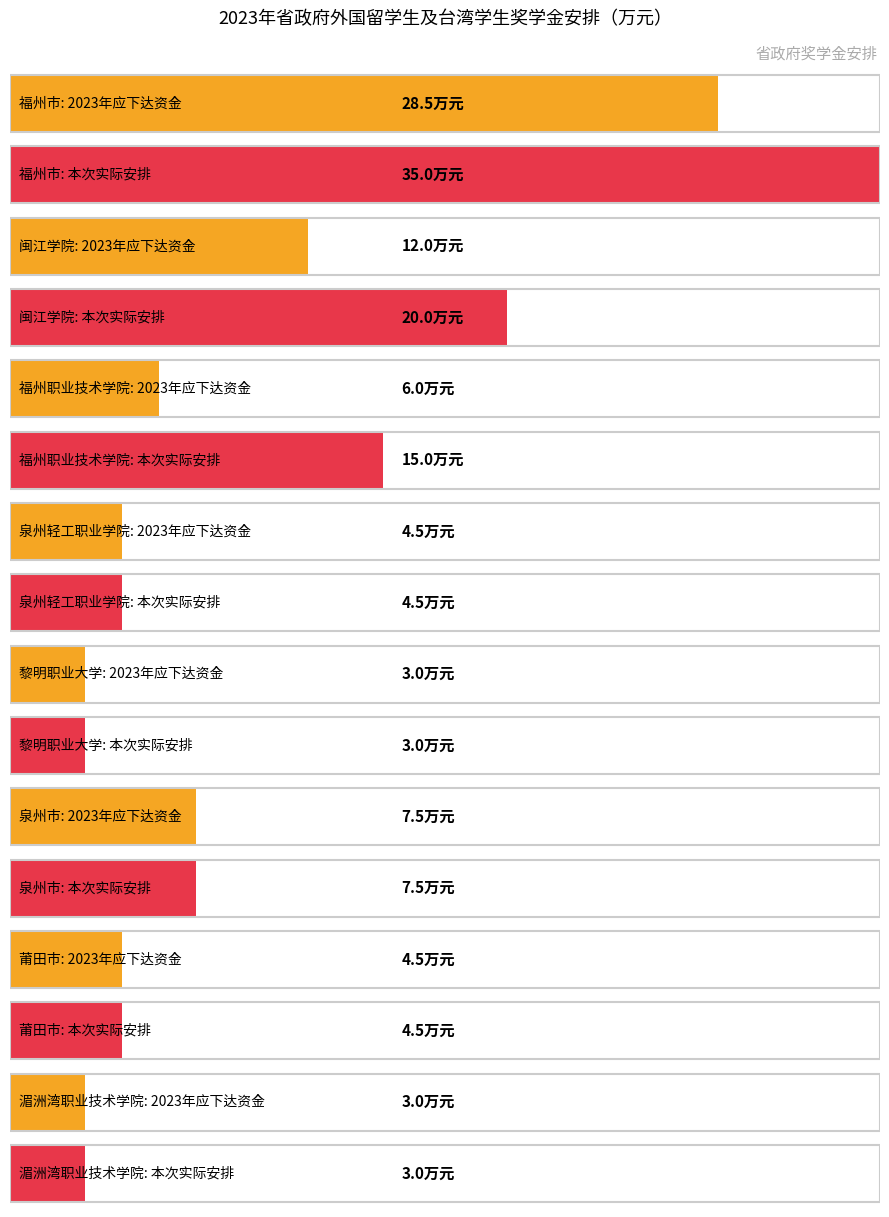

The value of 2022年春季结余资金 at 黎明职业大学 is -23.5. True or false?

False